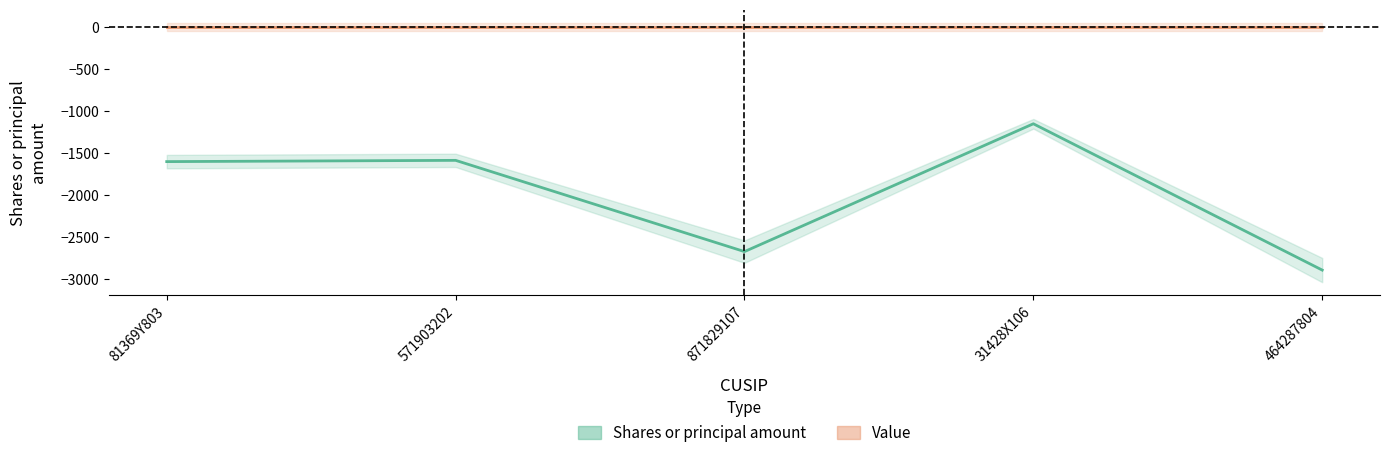

At how many categories does at least one series exceed -393?

5